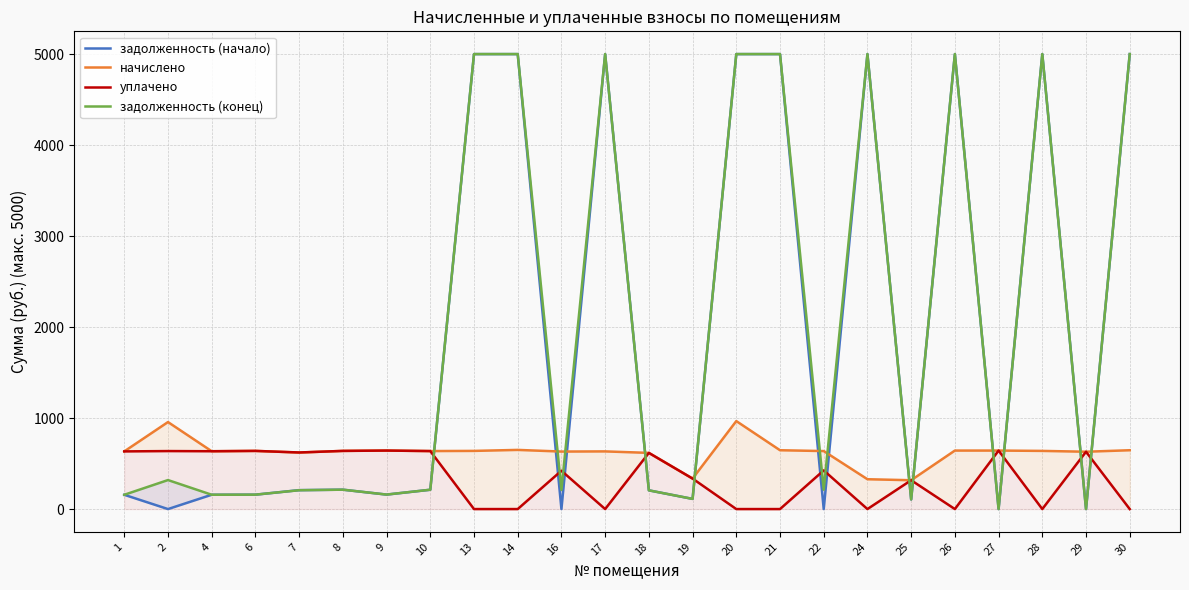

How many values in задолженность (конец) are above zero?

22